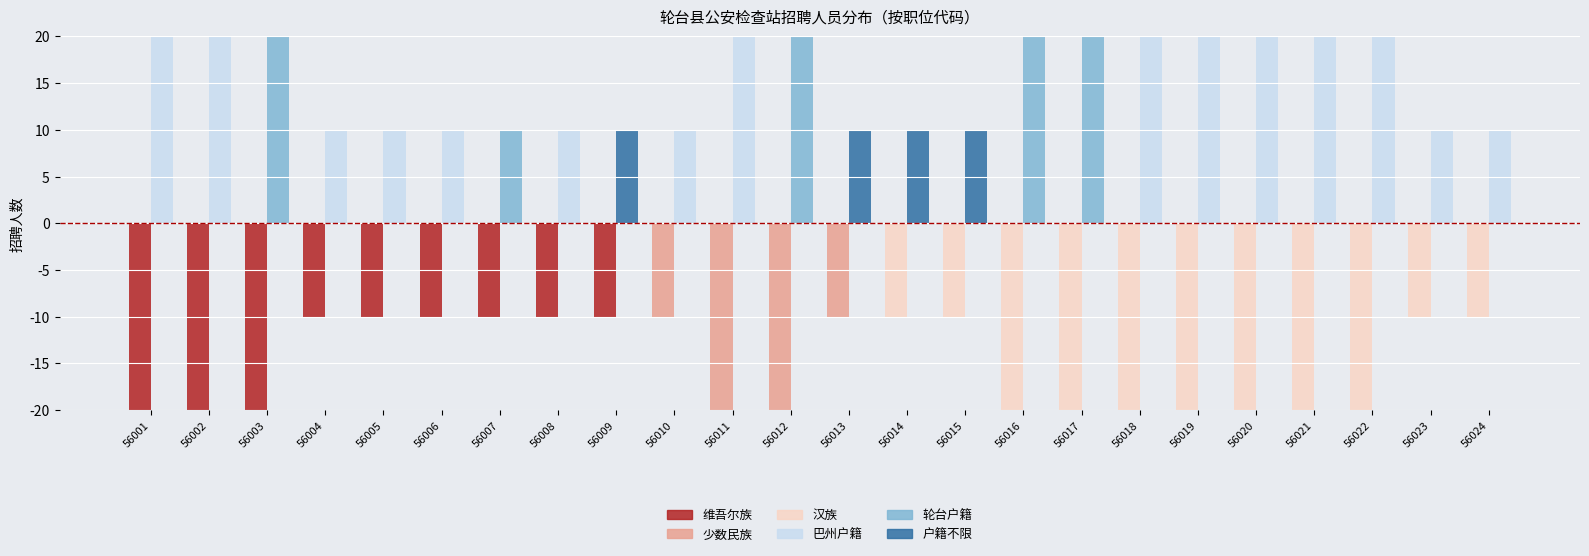

Rank the series at 56023 from lowest to highest value.

汉族, 维吾尔族, 少数民族, 轮台户籍, 户籍不限, 巴州户籍